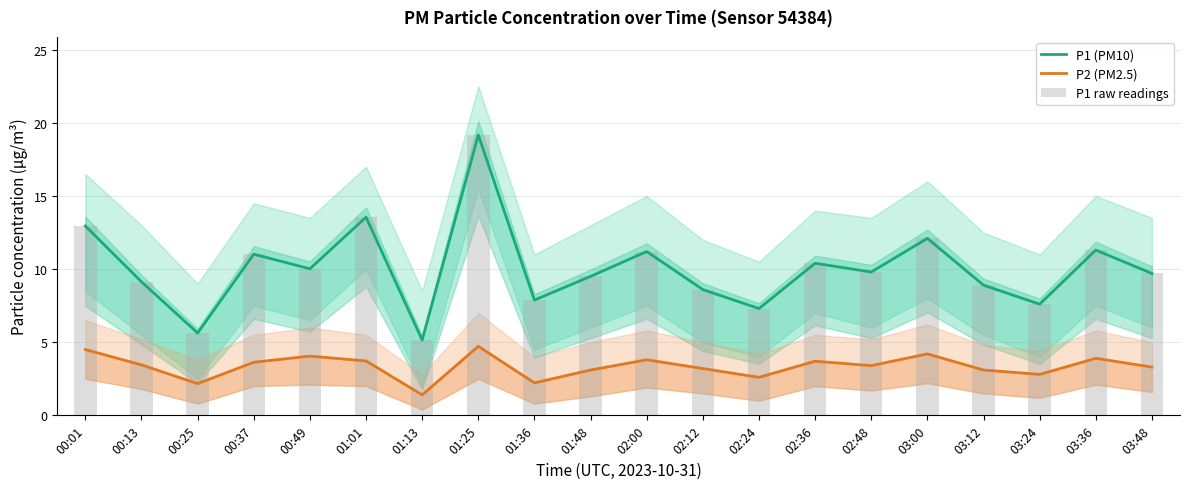

Reading left to right, what are all the values shown in this chart?

P1 (PM10): 00:01=12.9	00:13=9.1	00:25=5.6	00:37=11.0	00:49=10.0	01:01=13.6	01:13=5.2	01:25=19.2	01:36=7.9	01:48=9.5	02:00=11.2	02:12=8.6	02:24=7.3	02:36=10.4	02:48=9.8	03:00=12.1	03:12=8.9	03:24=7.6	03:36=11.3	03:48=9.7
P2 (PM2.5): 00:01=4.5	00:13=3.5	00:25=2.2	00:37=3.6	00:49=4.0	01:01=3.7	01:13=1.4	01:25=4.7	01:36=2.2	01:48=3.1	02:00=3.8	02:12=3.2	02:24=2.6	02:36=3.7	02:48=3.4	03:00=4.2	03:12=3.1	03:24=2.8	03:36=3.9	03:48=3.3
P1 raw readings: 00:01=12.9	00:13=9.1	00:25=5.6	00:37=11.0	00:49=10.0	01:01=13.6	01:13=5.2	01:25=19.2	01:36=7.9	01:48=9.5	02:00=11.2	02:12=8.6	02:24=7.3	02:36=10.4	02:48=9.8	03:00=12.1	03:12=8.9	03:24=7.6	03:36=11.3	03:48=9.7